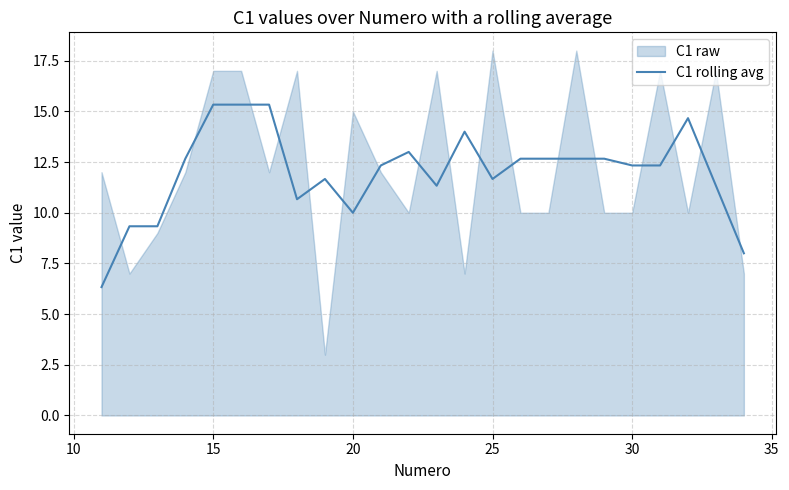

The value of C1 rolling avg at 15 is 8.2. True or false?

False